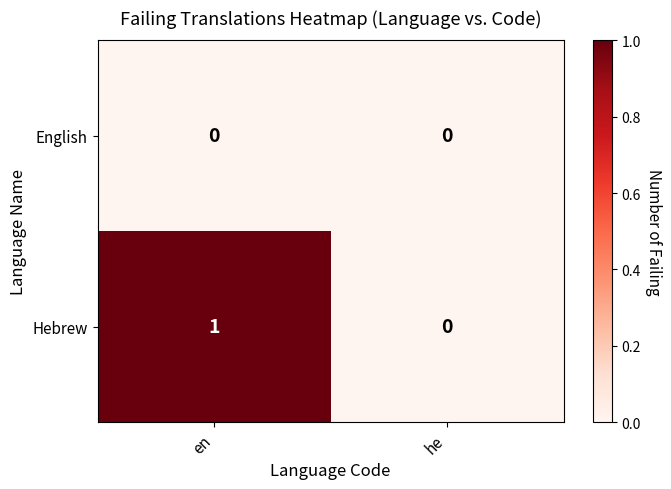

How many distinct data groups are displayed?

2